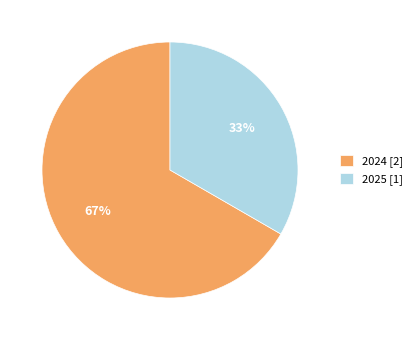

Which slice is the largest?

2024 [2]